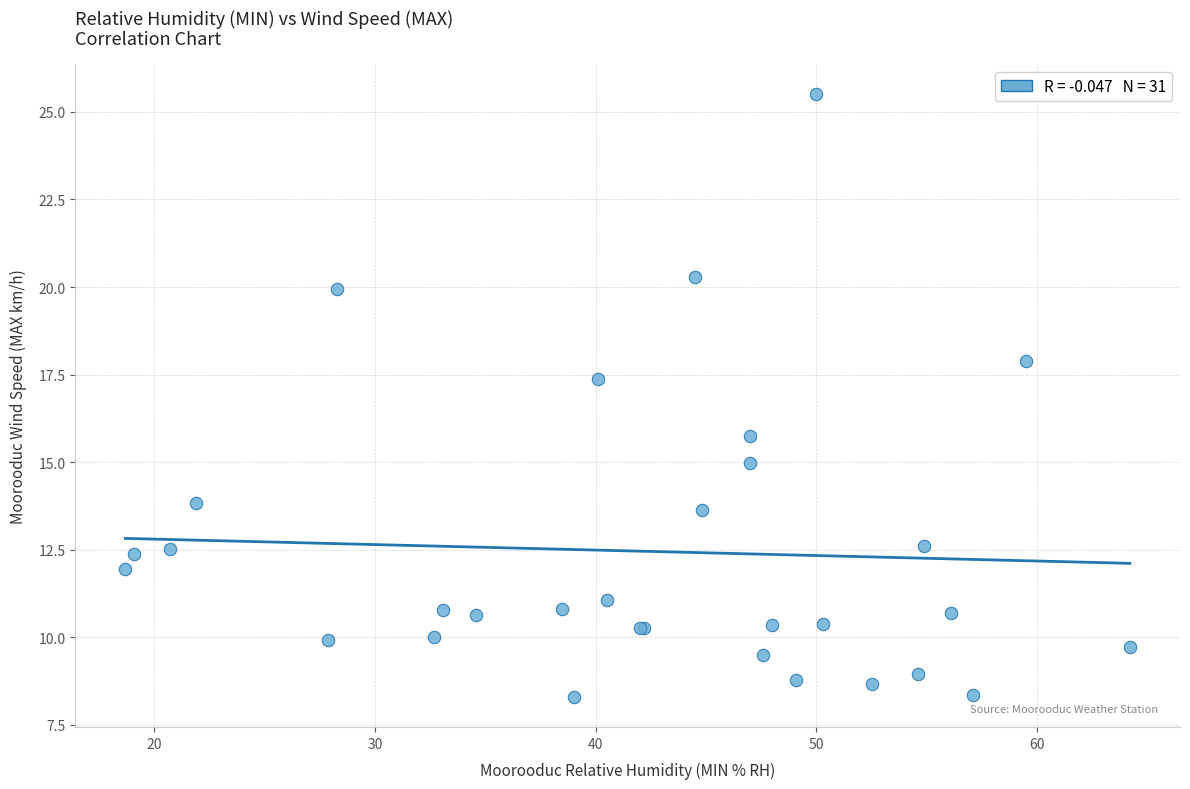

What Y value in the scatter plot is closest to 16?

15.7